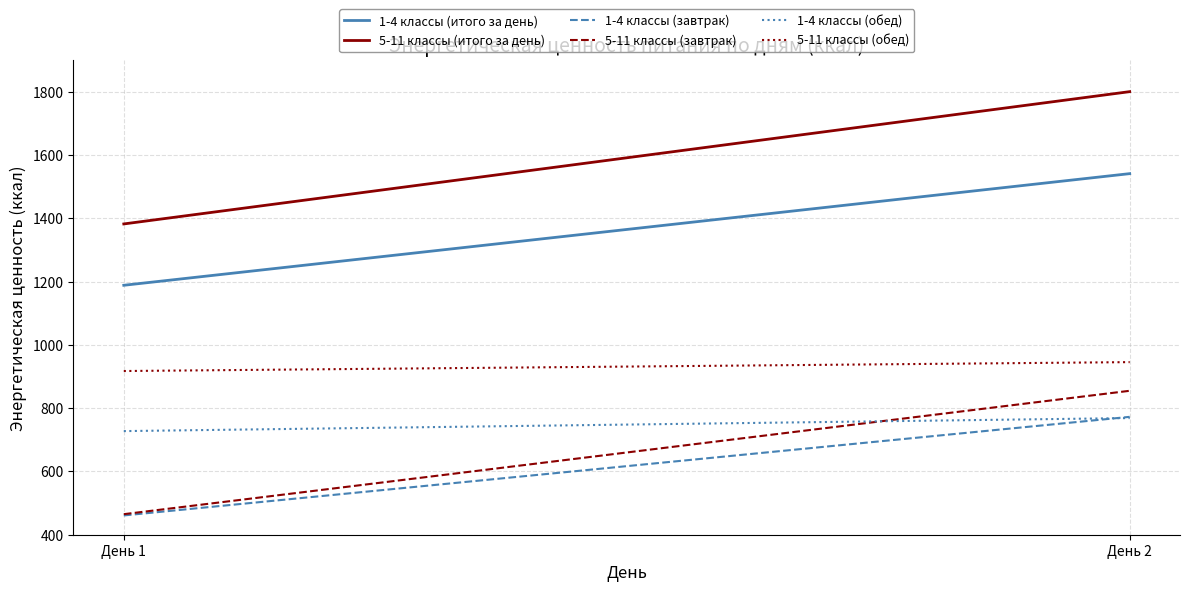

Is it true that 5-11 классы (завтрак) equals 855.0 at День 2?

True